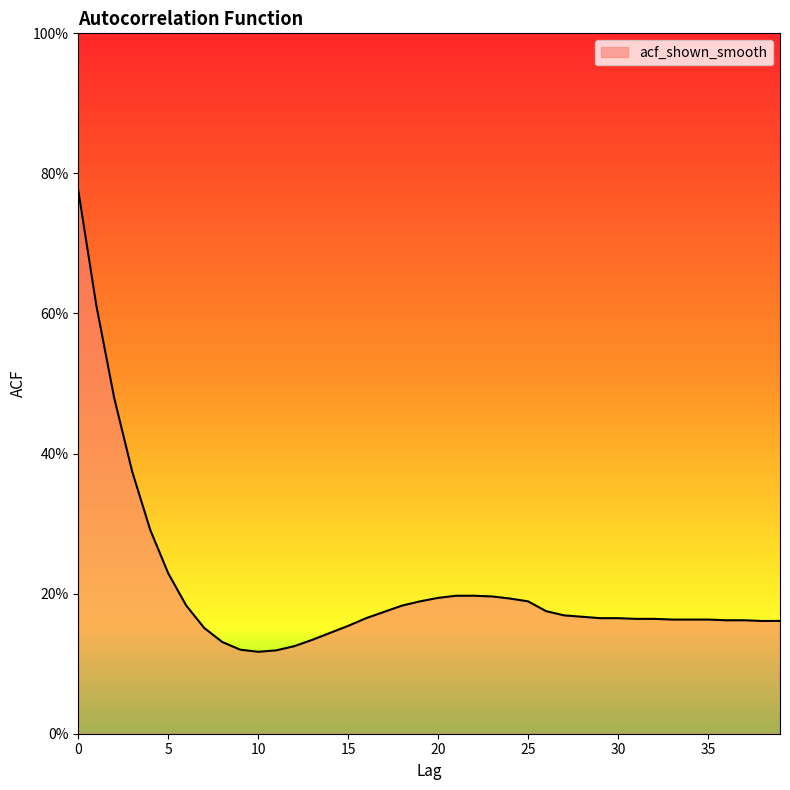

What is the average value?

0.2